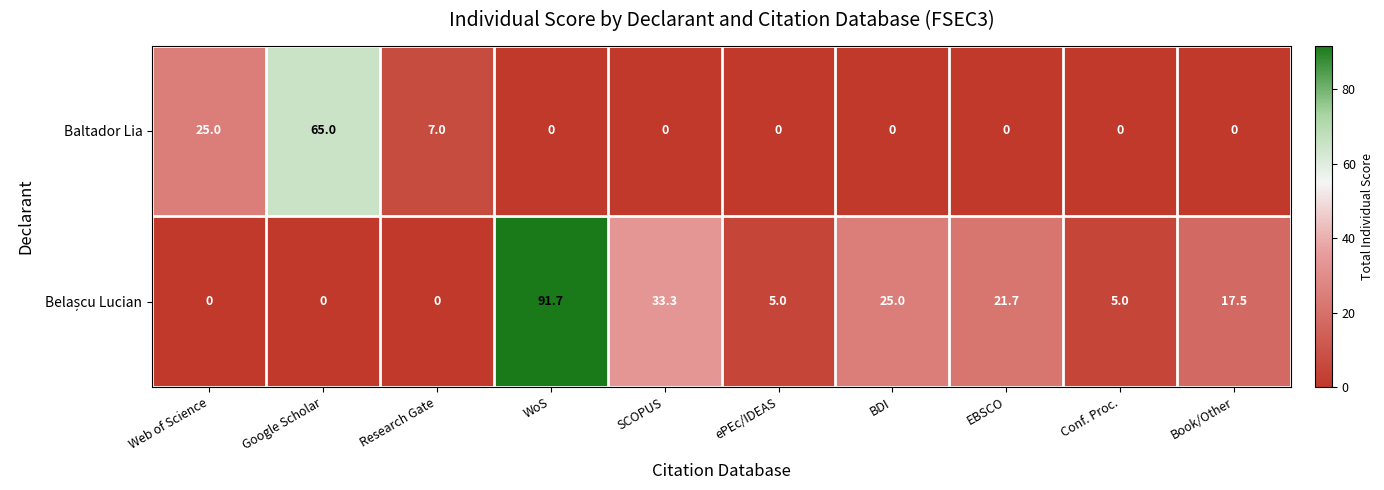

What is the greatest value displayed?

91.7